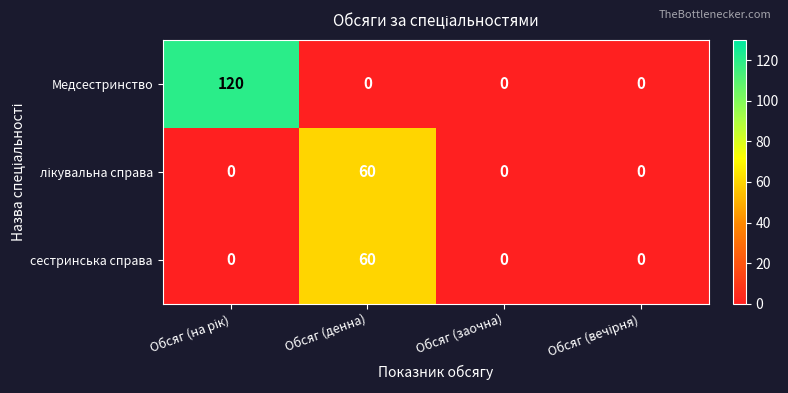

Which series has the largest range (max minus min)?

Медсестринство